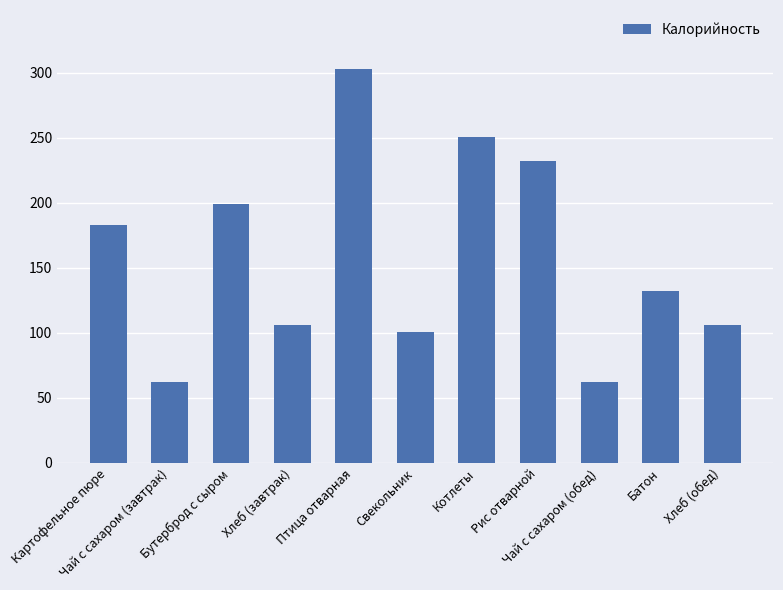

At which label is the value closest to 182?

Картофельное пюре